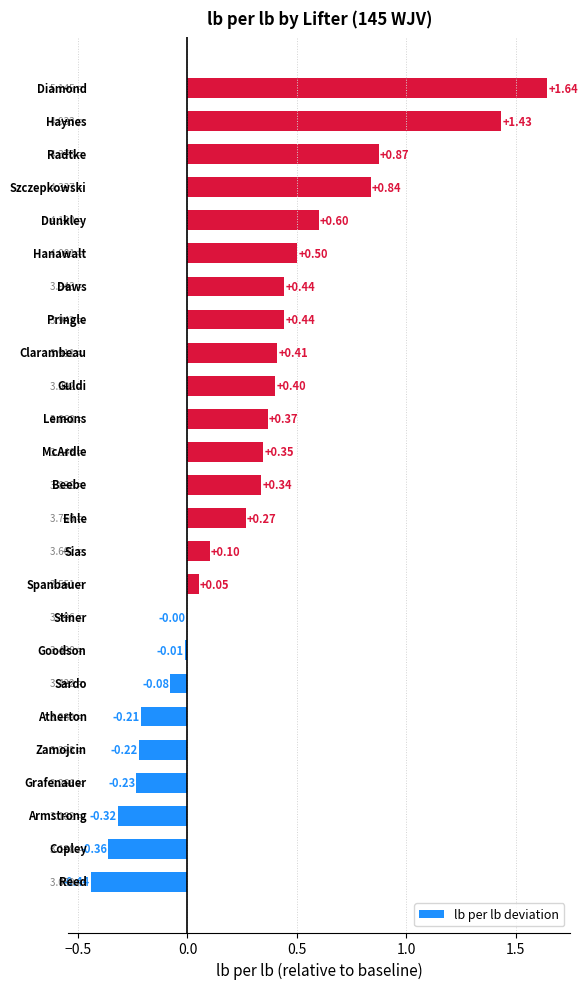

What is the sum of all values?

7.2